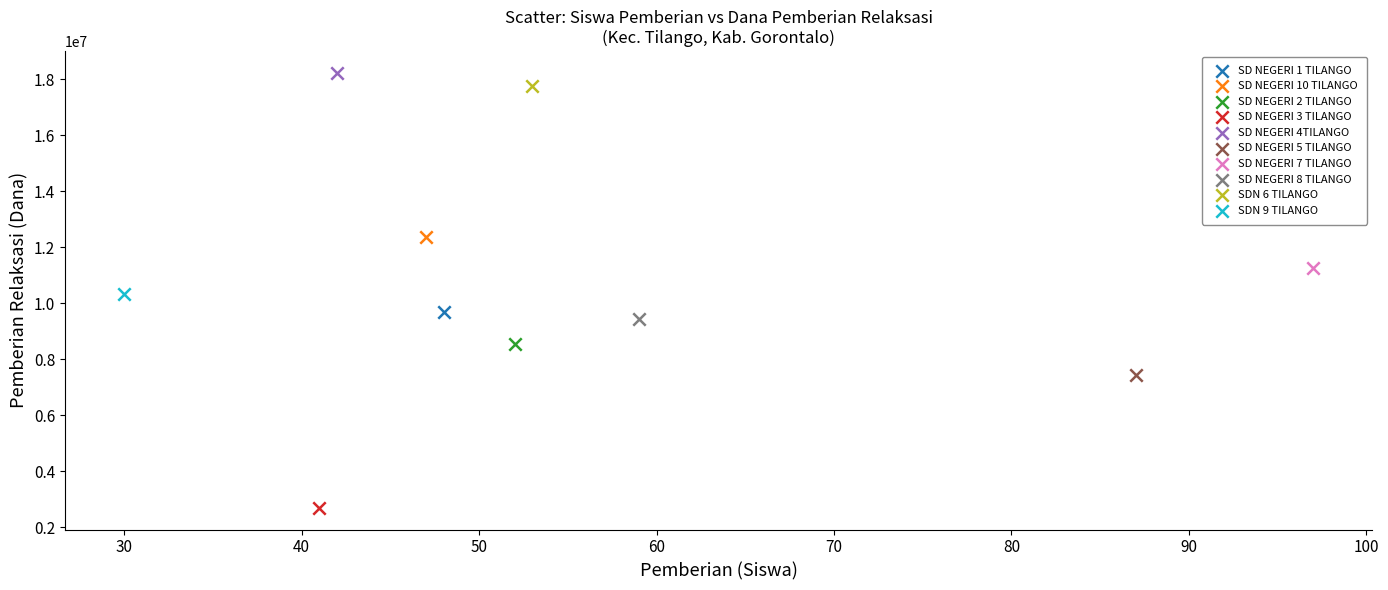

Which series contains the lowest Y value?

SD NEGERI 3 TILANGO